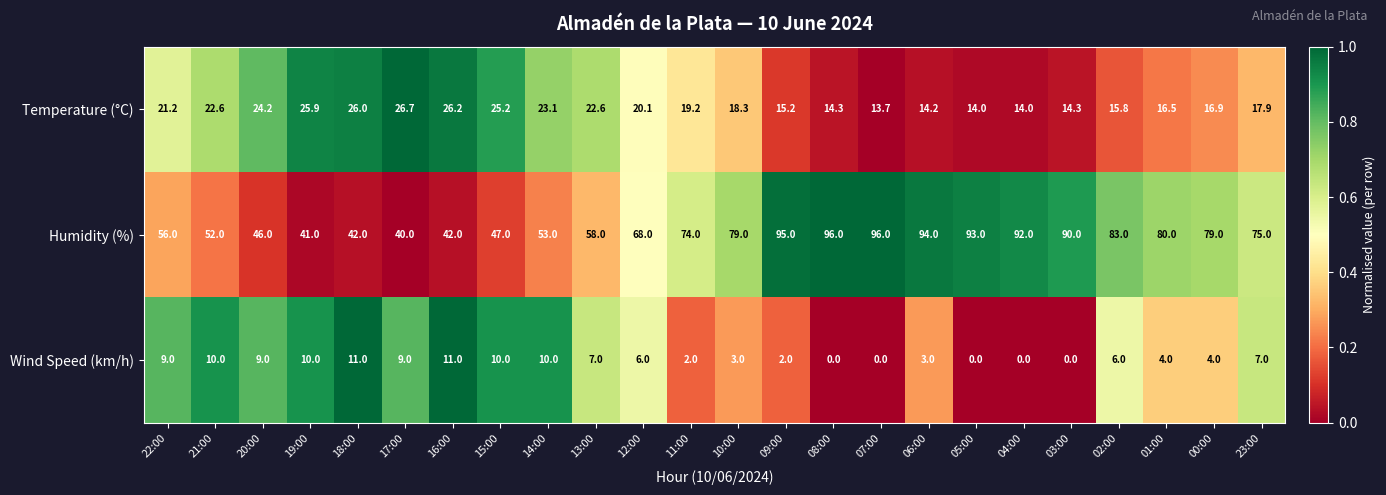

What is the difference between the second highest and second lowest values in the Temperature (°C) series?

12.2